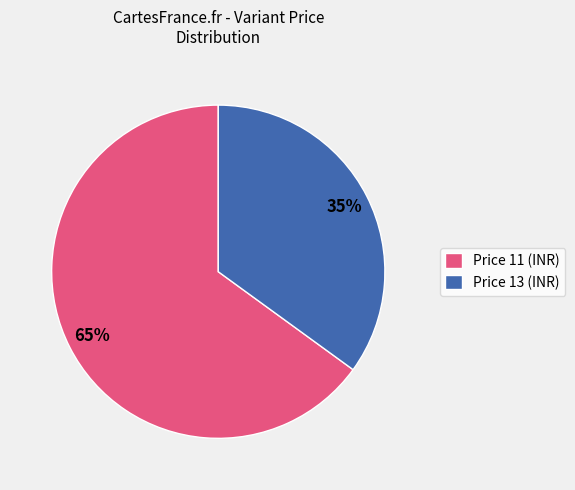

To the nearest percent, what percentage of the pie is Price 11 (INR)?

65%